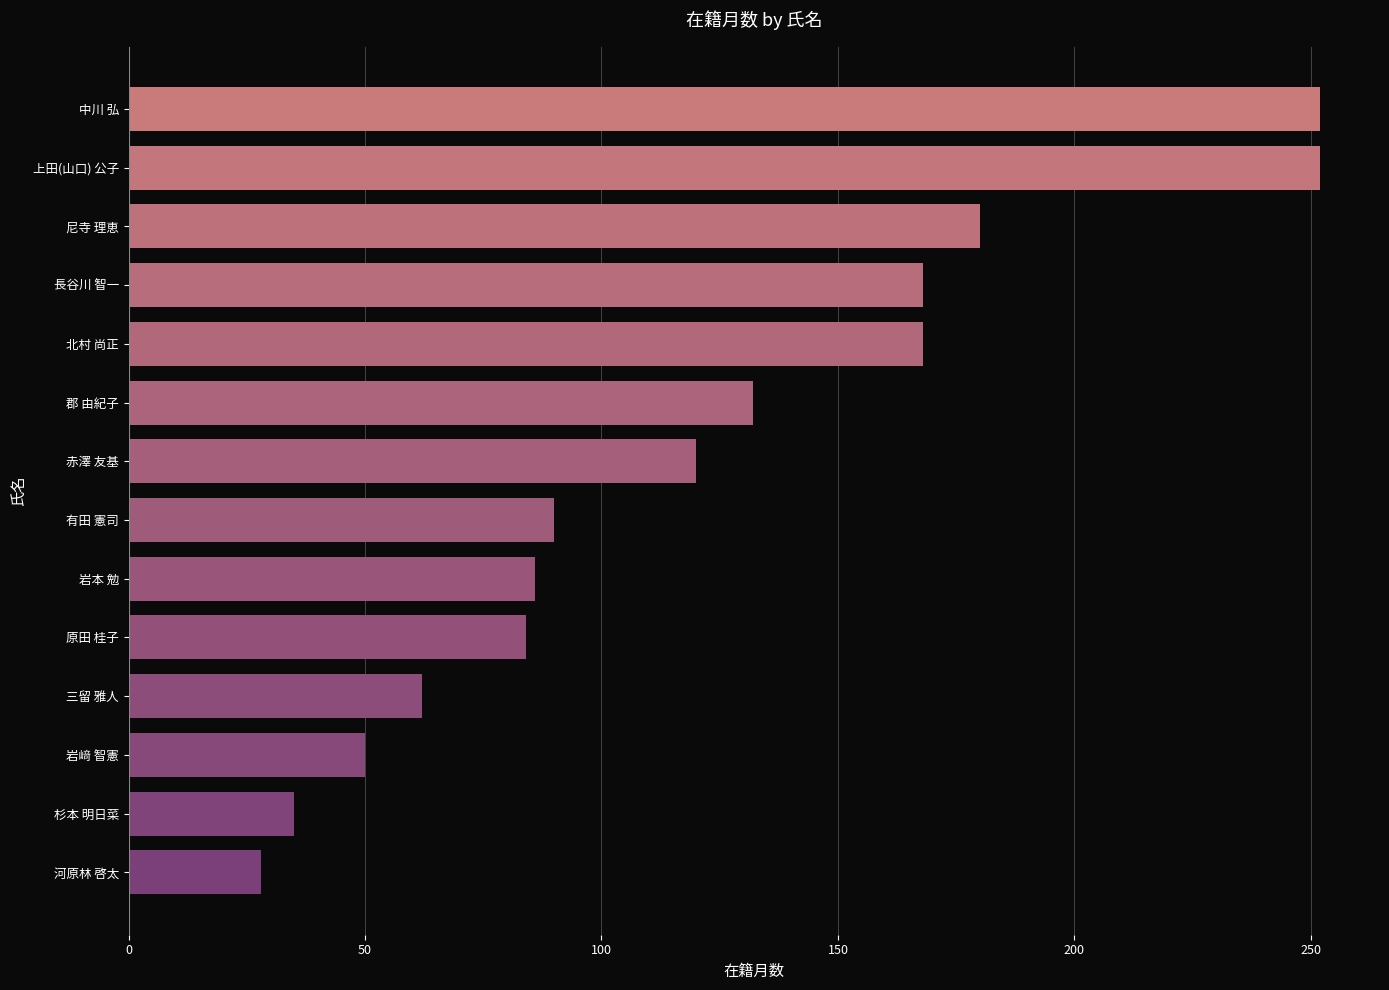

Are the bars horizontal?

Yes